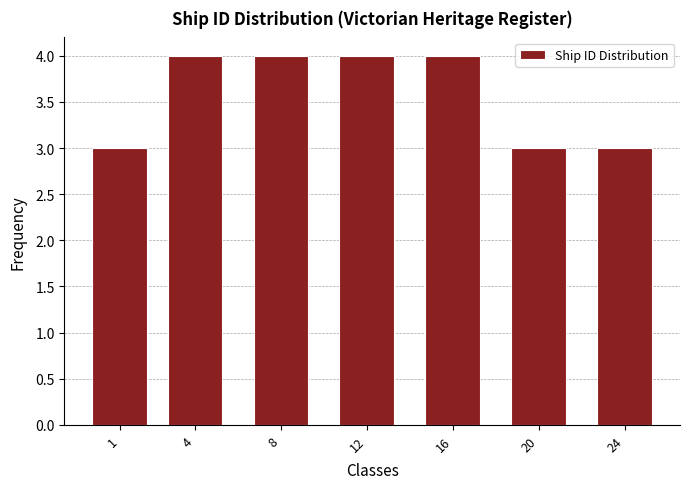

Reading left to right, extract all data points from this chart.

1=3	4=4	8=4	12=4	16=4	20=3	24=3